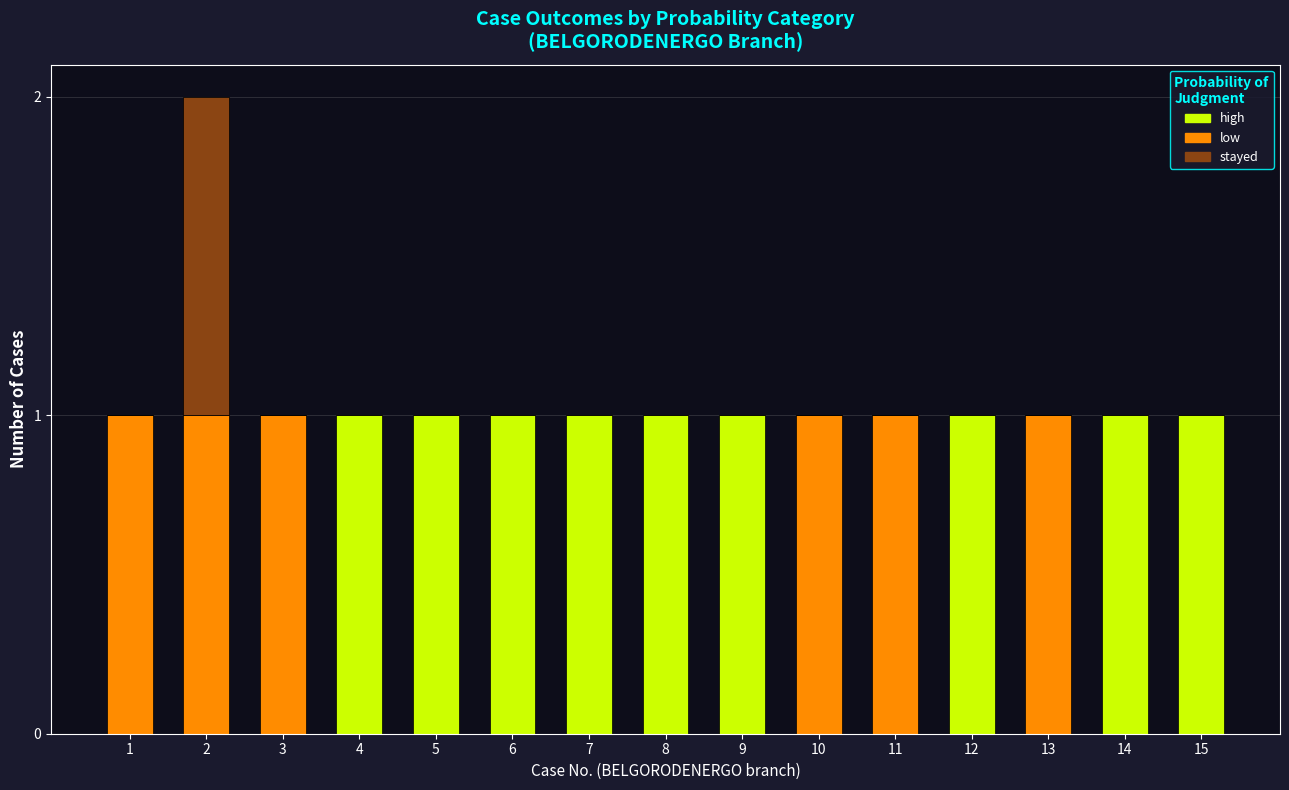

What is the total value across all series at 9?

1